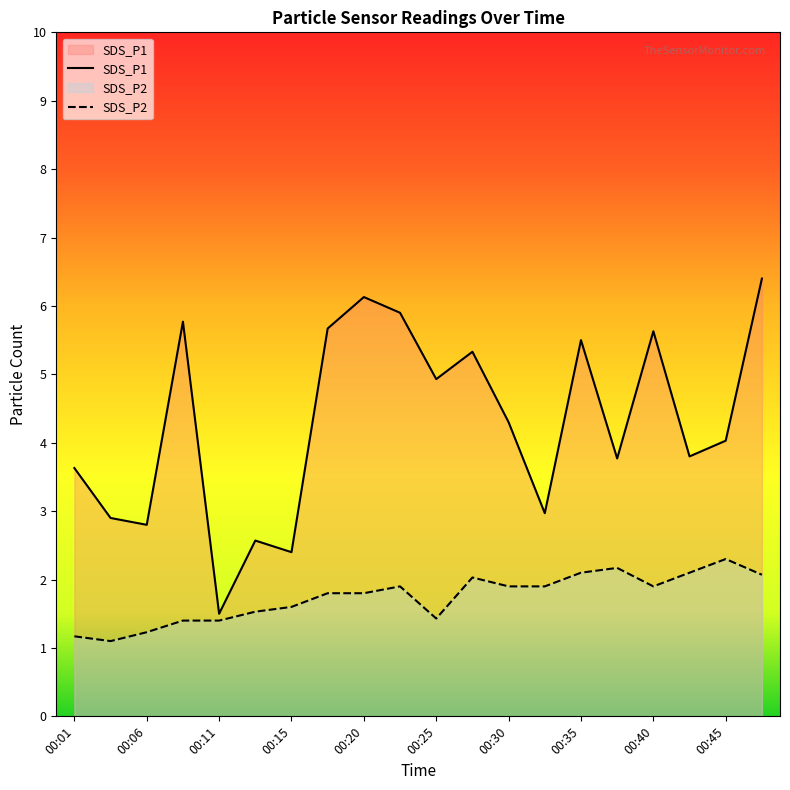

Count the number of categories in the chart.

20